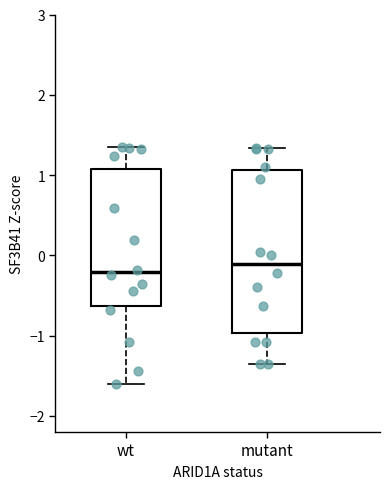

Comparing the boxes themselves (not the whiskers), which one is the tallest?

mutant